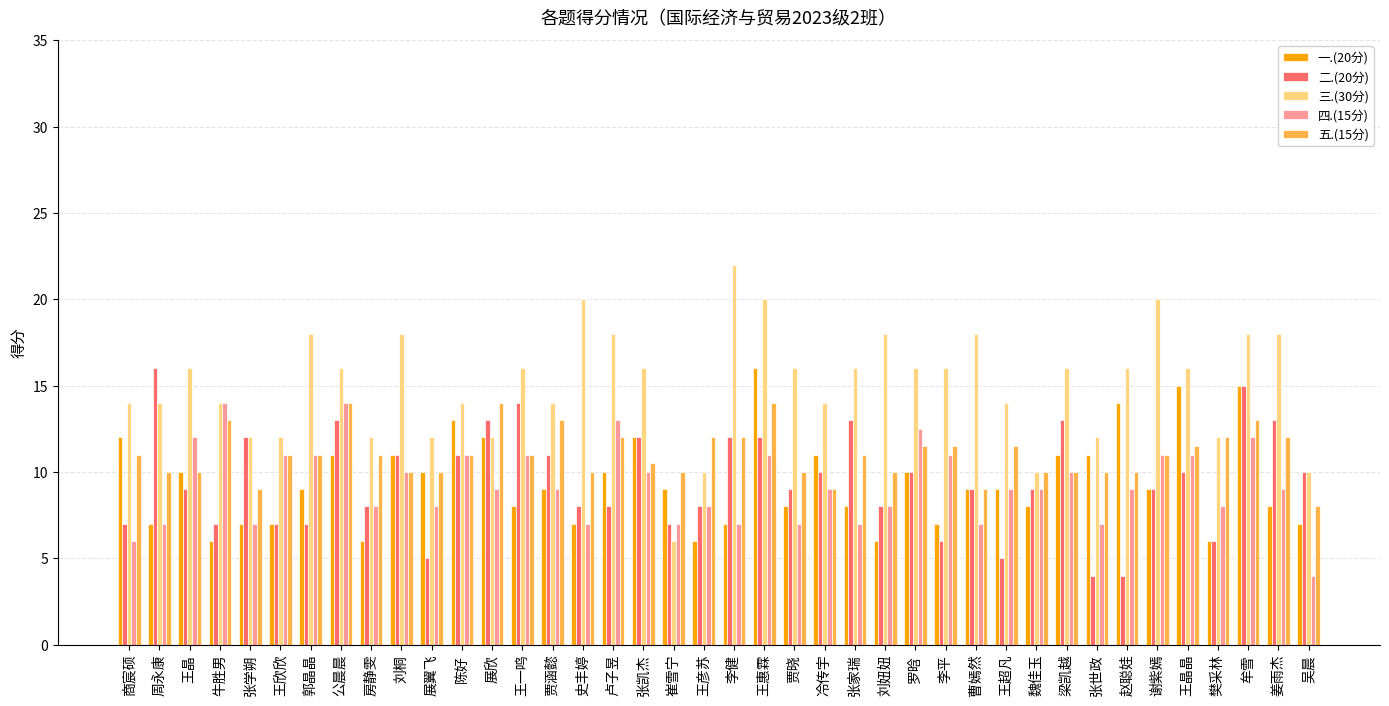

How many data points does each series have?

40